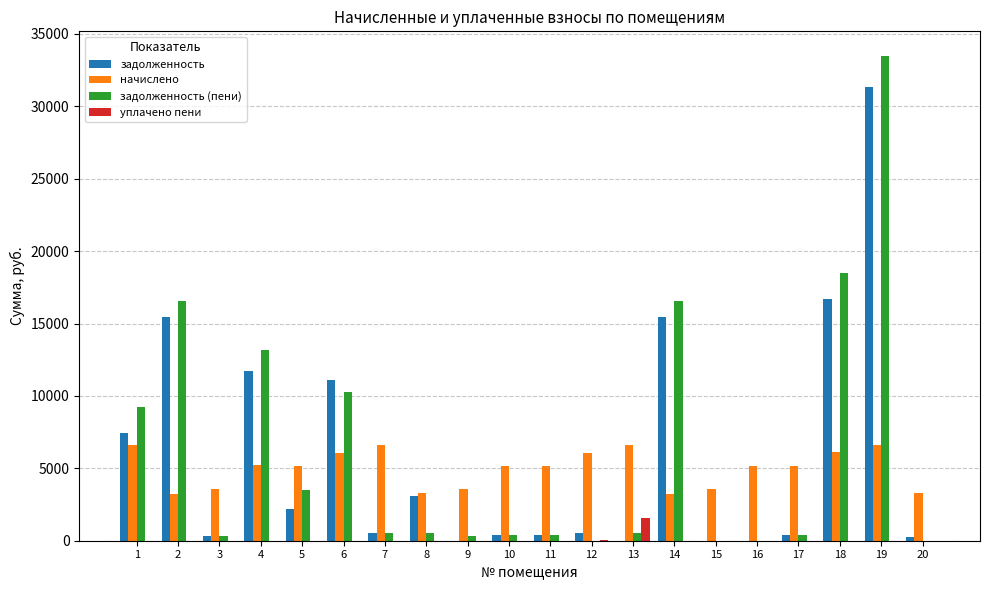

At which label does задолженность reach its peak?

19